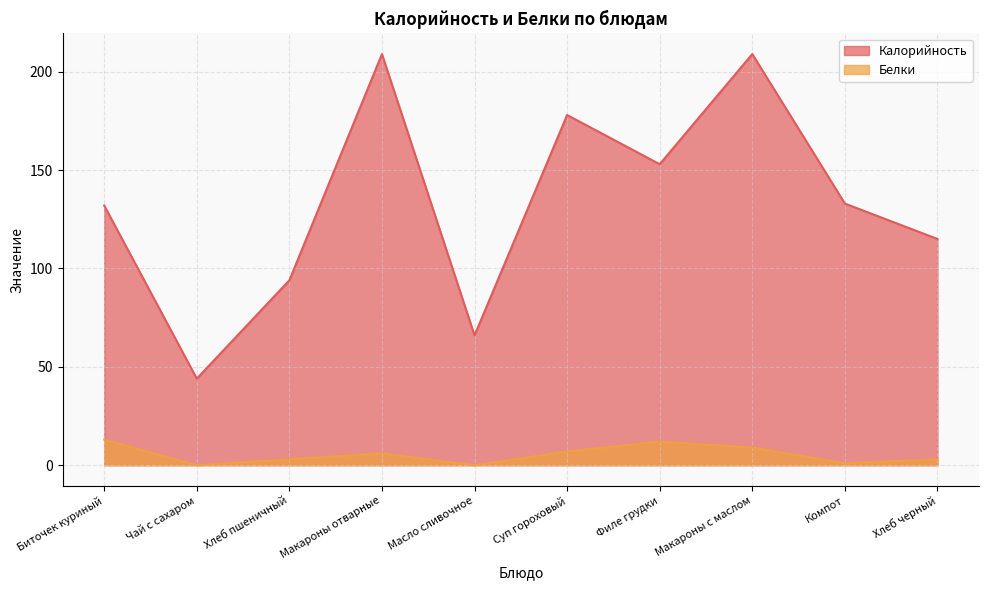

The value of Калорийность at Чай с сахаром is 9. True or false?

False